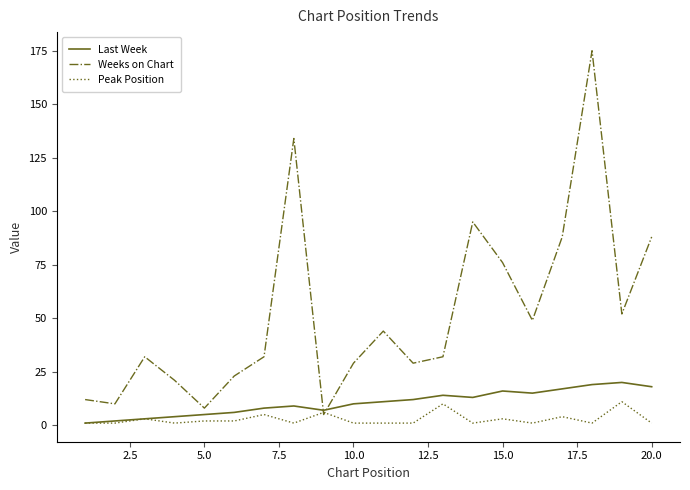

What is the greatest value displayed?

175